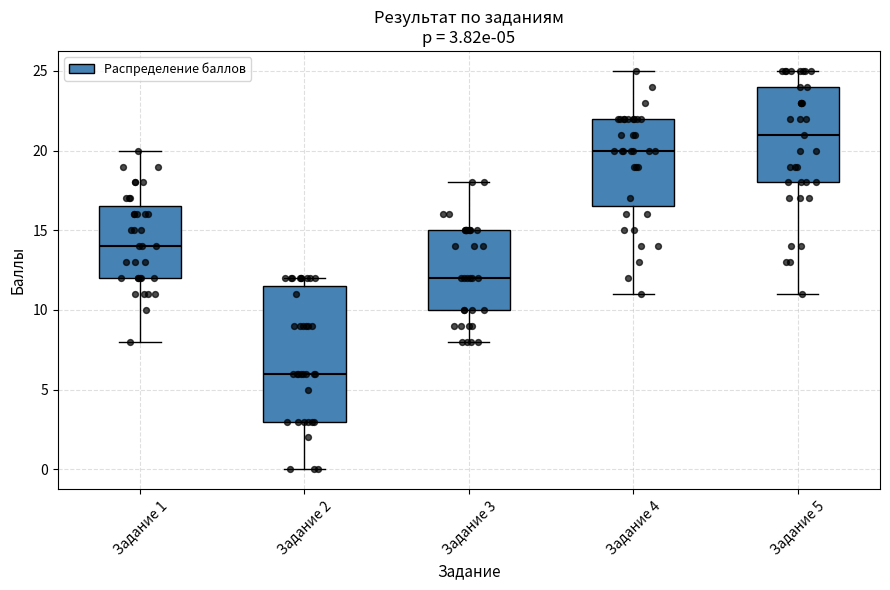

Comparing the boxes themselves (not the whiskers), which one is the tallest?

Задание 2